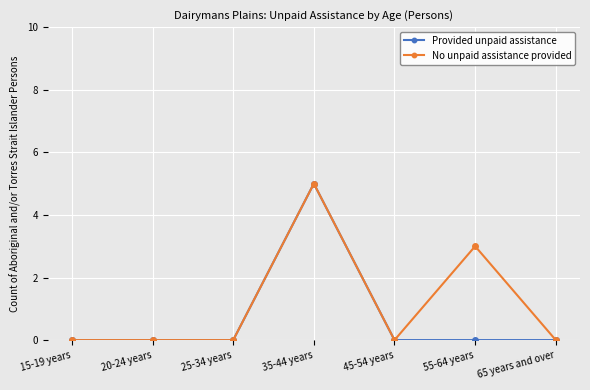

At which category does the chart reach its peak across all series?

35-44 years